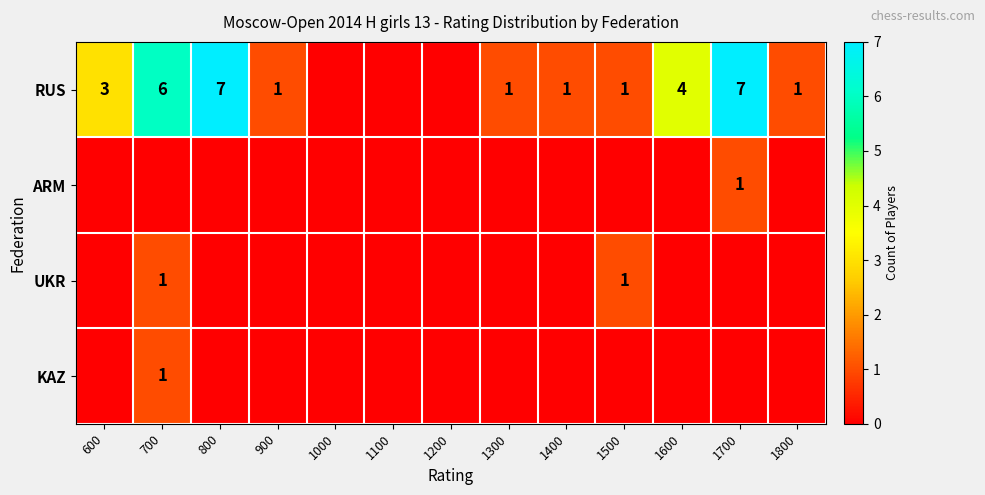

What is the sum of the RUS values at 1500 and 600?

4